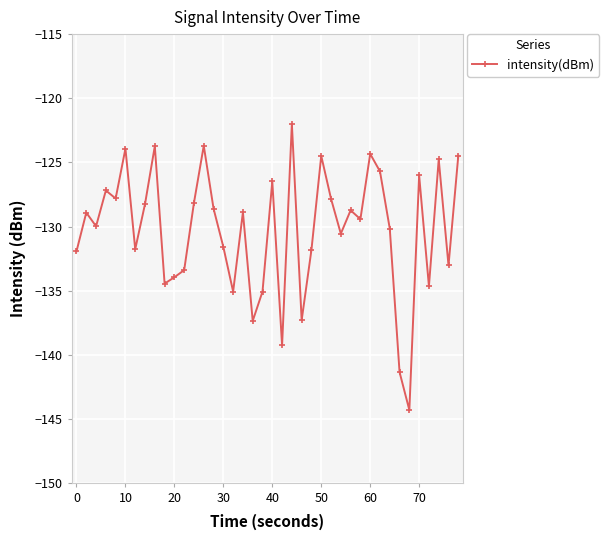

What is the smallest value displayed?

-144.3